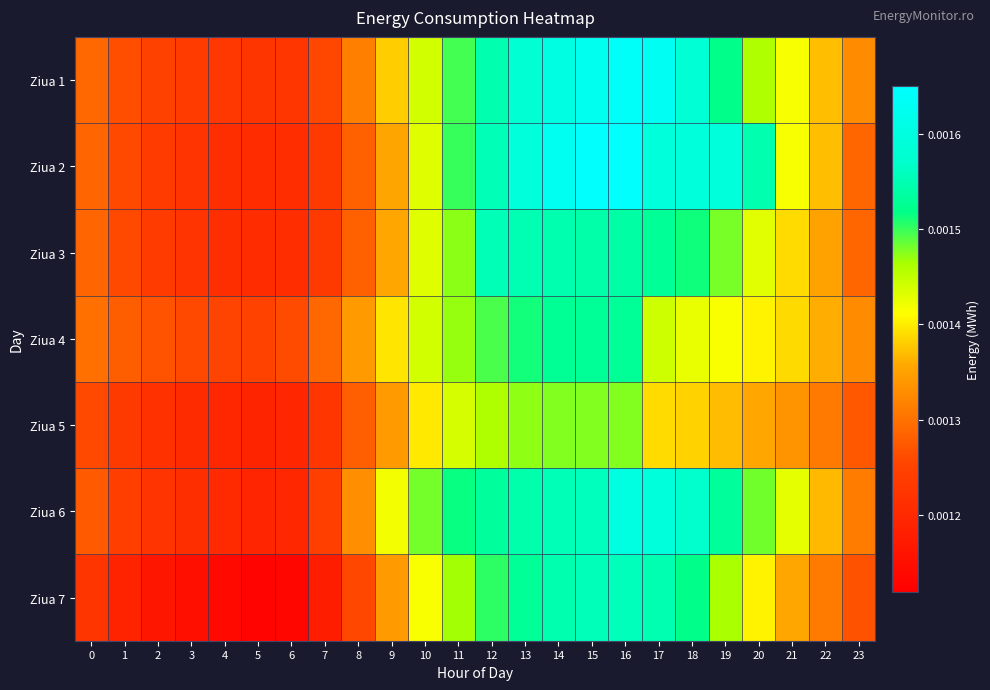

Which category has the highest value across all series?

15